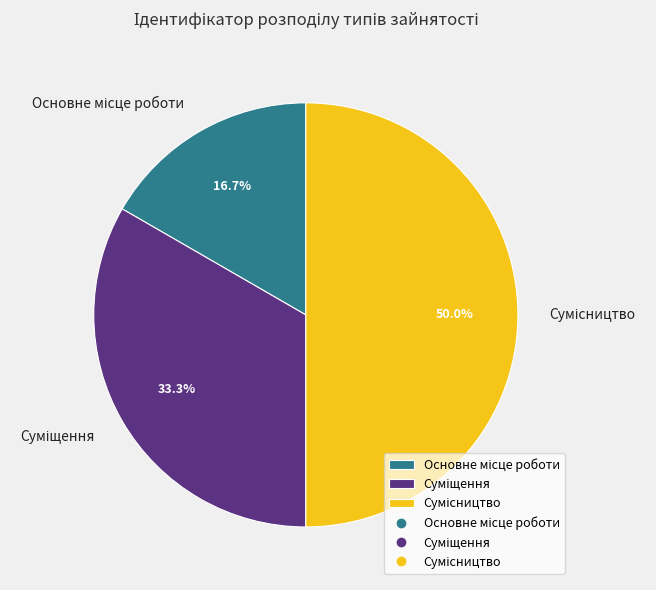

How many slices are in this pie chart?

3